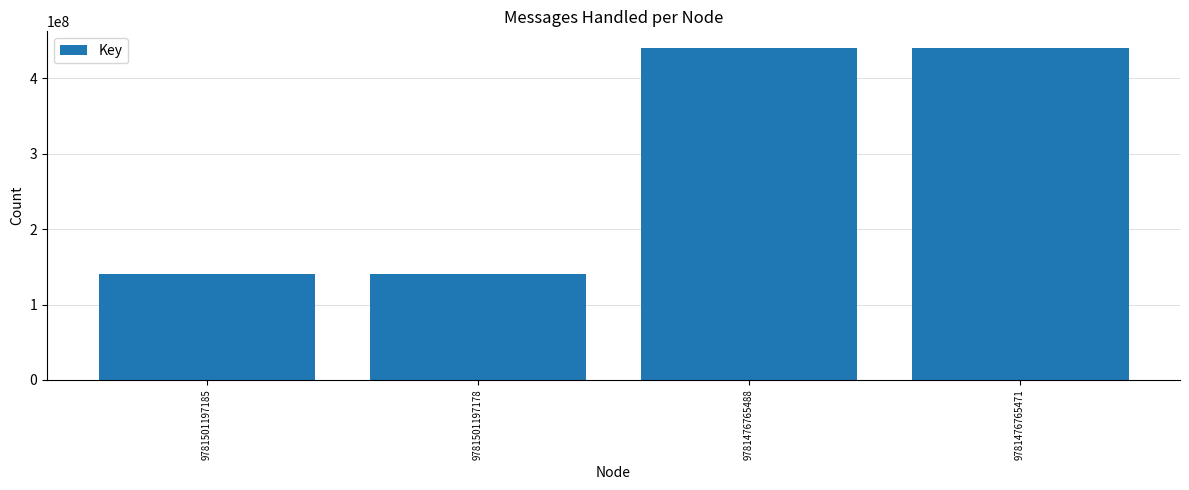

Does the chart contain any negative values?

No